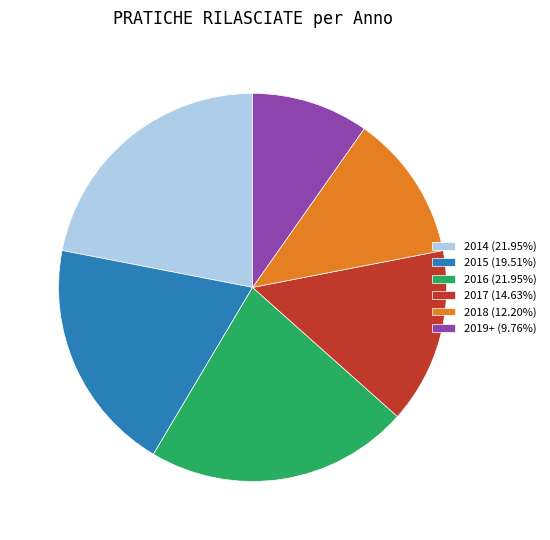

Count the number of slices in the pie.

6